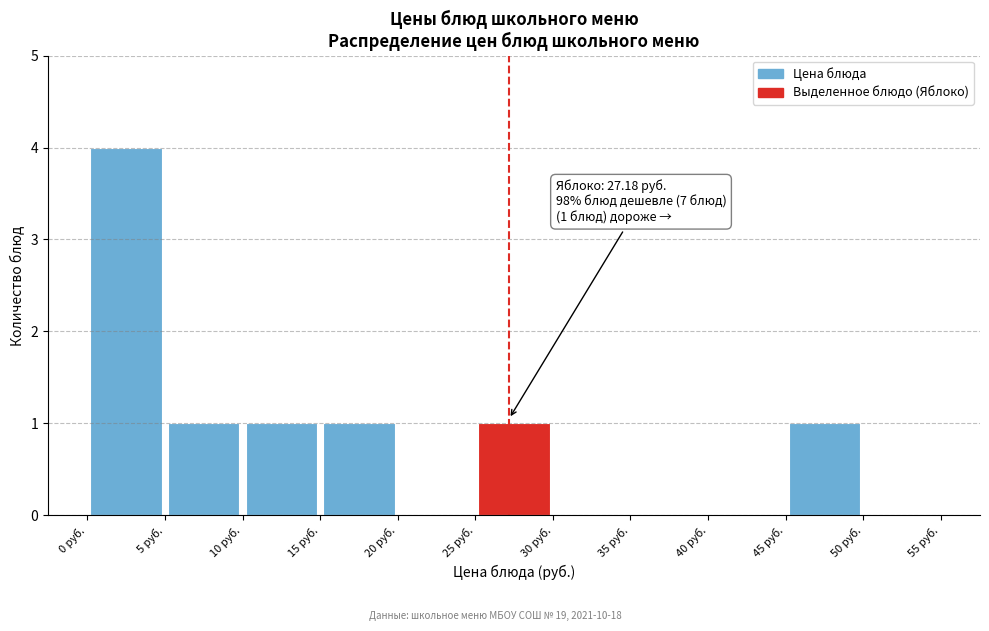

Which range on the x-axis has the tallest bar?

0 to 5